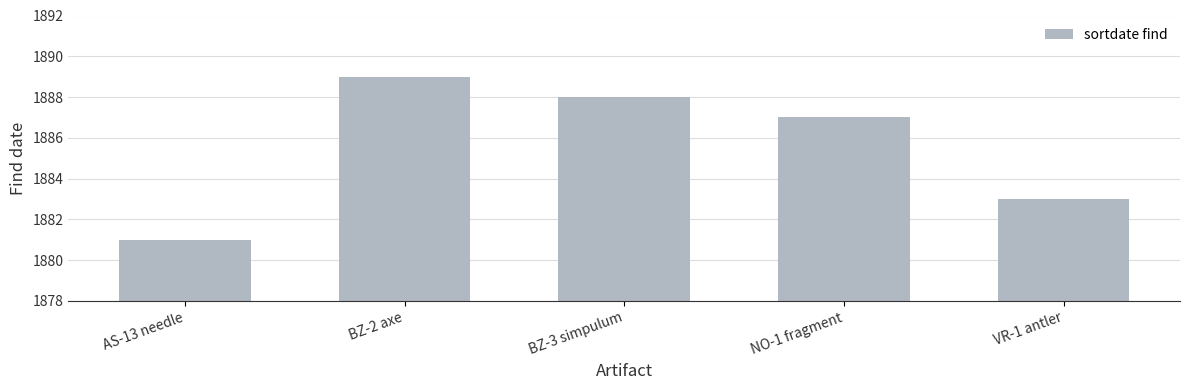

Reading left to right, transcribe all the data shown in this chart.

1881	1889	1888	1887	1883